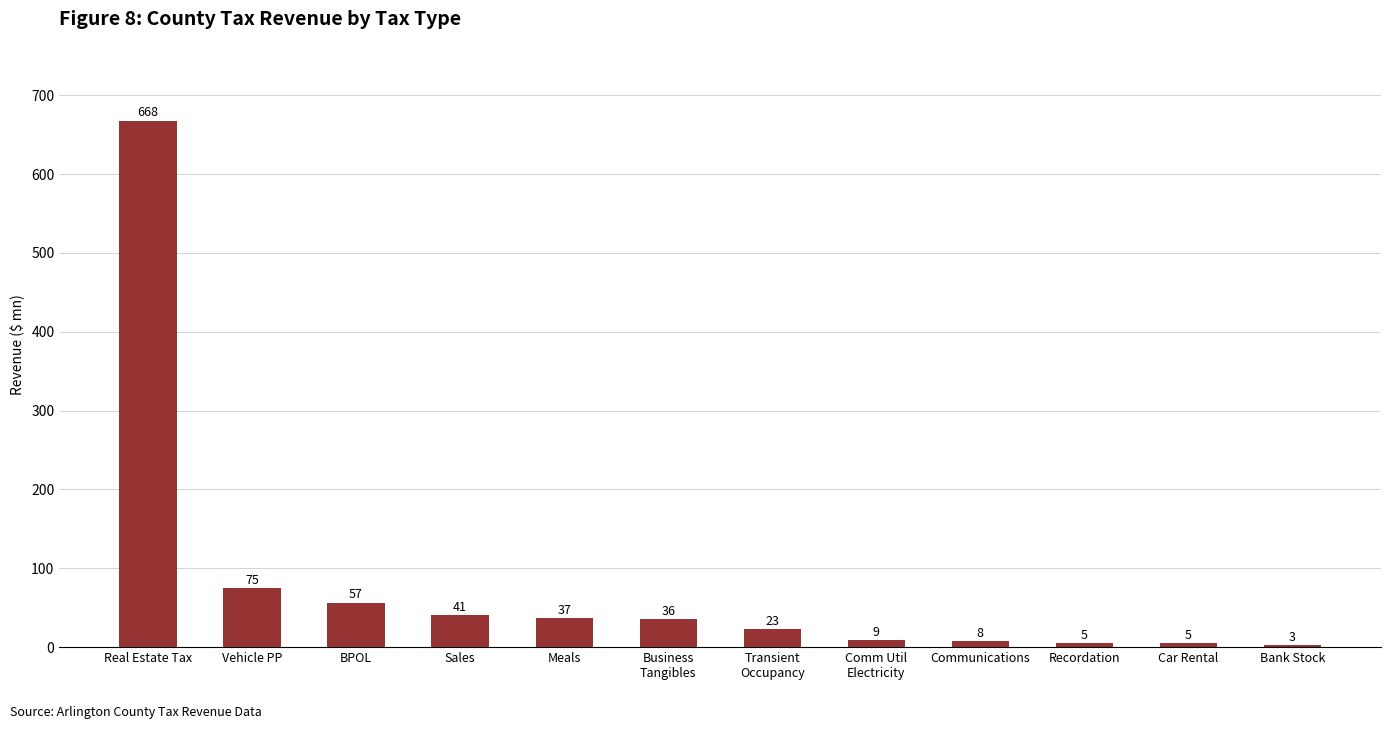

How many bars are there in total?

12